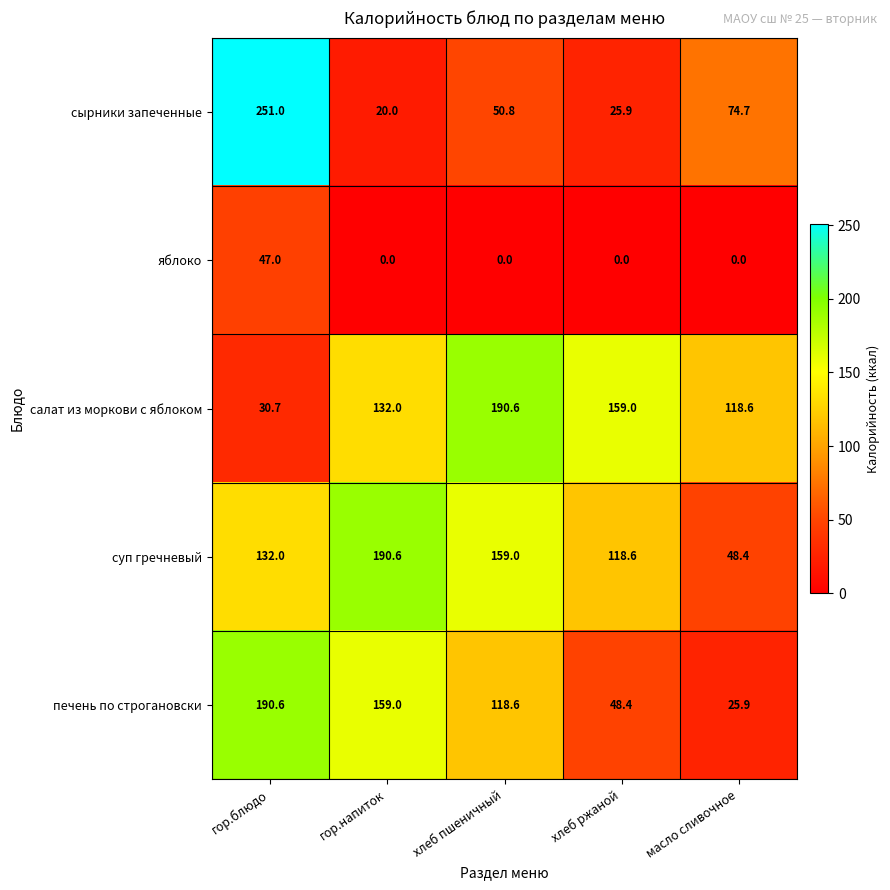

Which series has the widest spread of values?

сырники запеченные